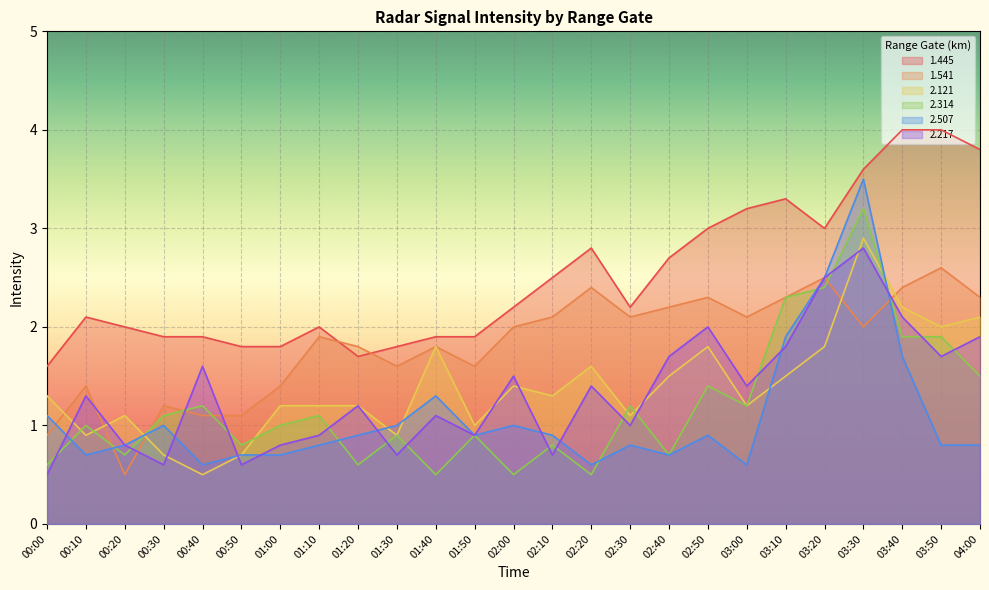

Rank the series by their maximum value, from lowest to highest.

1.541, 2.217, 2.121, 2.314, 2.507, 1.445